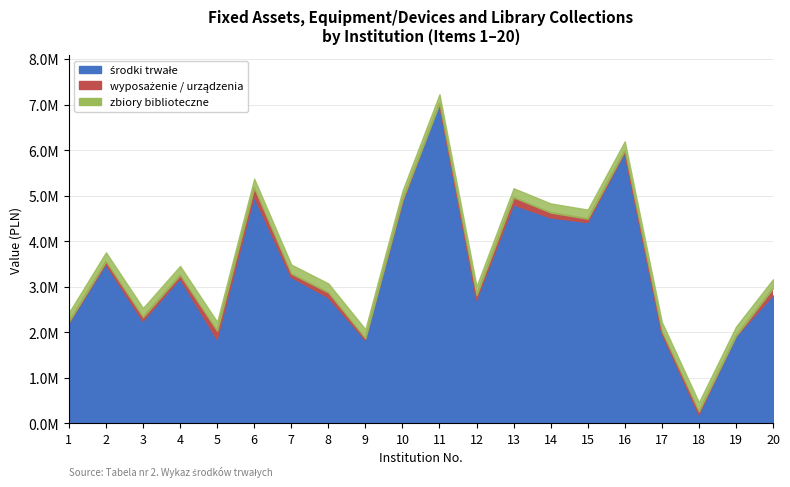

What is the difference between the środki trwałe values at 5 and 11?

5181328.0